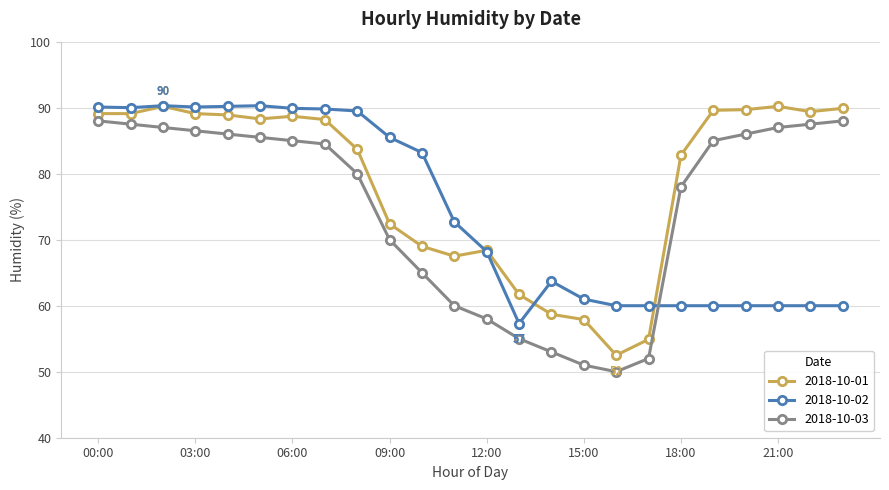

What is the value of the 2018-10-01 point at the 1st from the left?

89.1